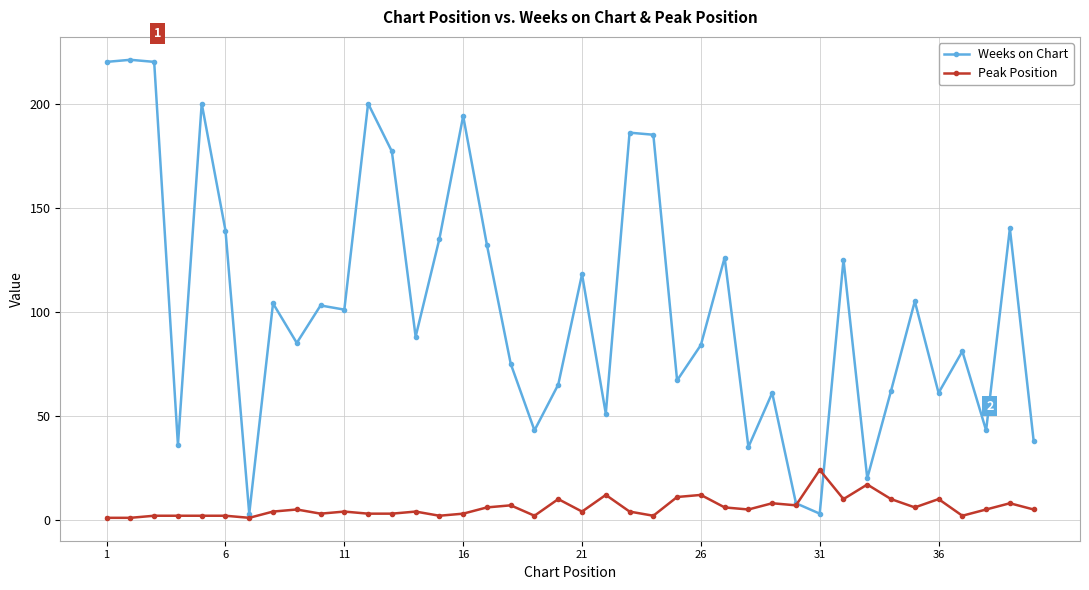

List the series in order of their overall mean, lowest first.

Peak Position, Weeks on Chart